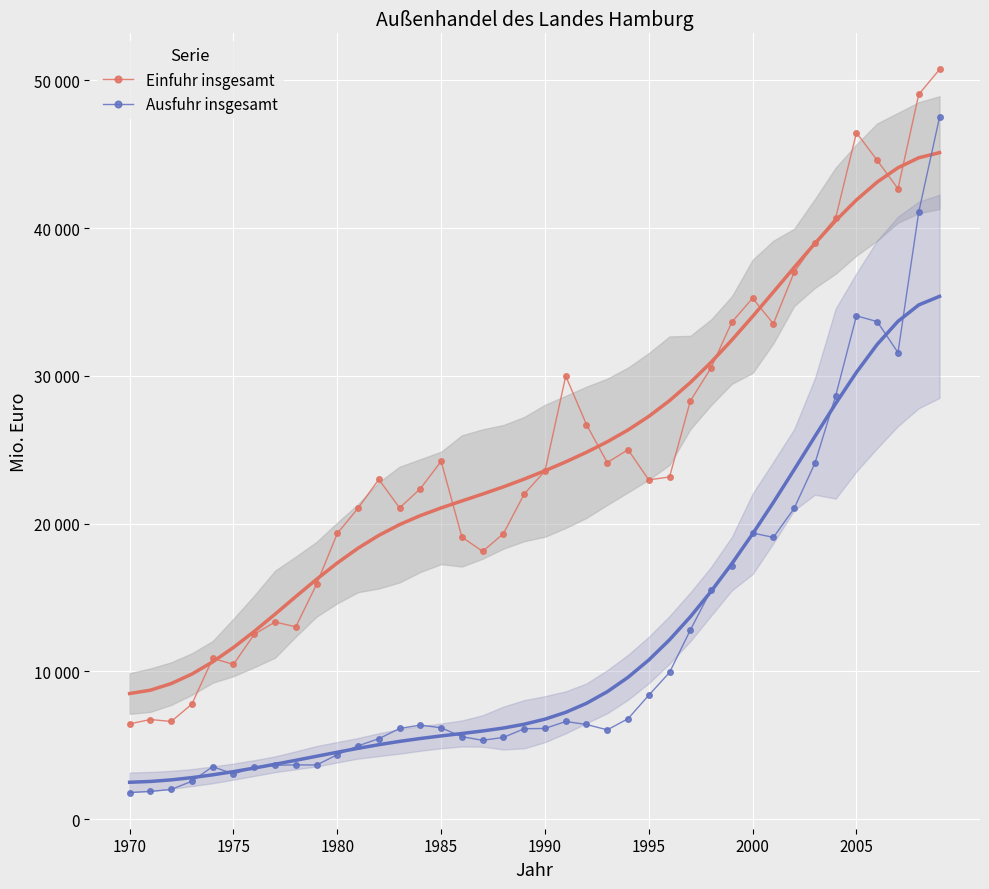

How many lines are shown in the chart?

2